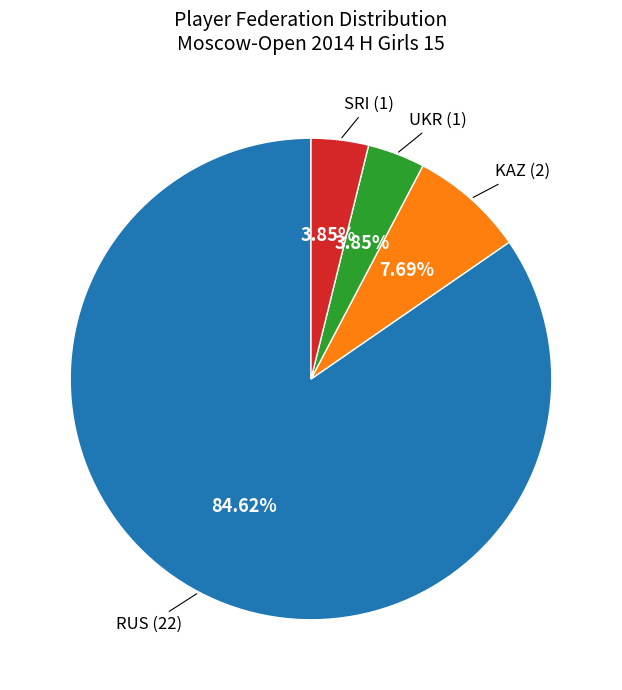

Is there a majority slice in this chart?

Yes